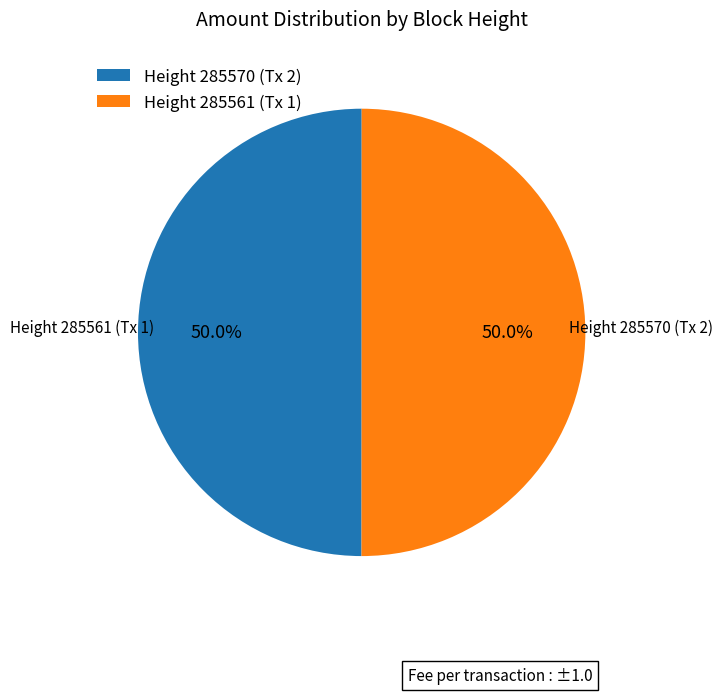

What is the ratio of the value at Height 285570 (Tx 2) to the value at Height 285561 (Tx 1)?

1.0